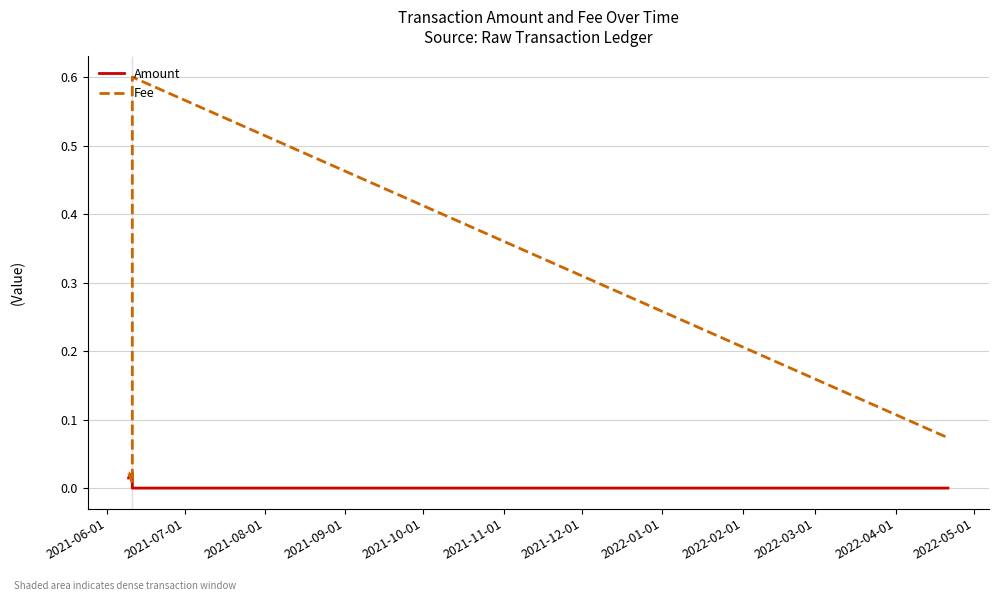

List the series in order of their overall mean, highest first.

Fee, Amount